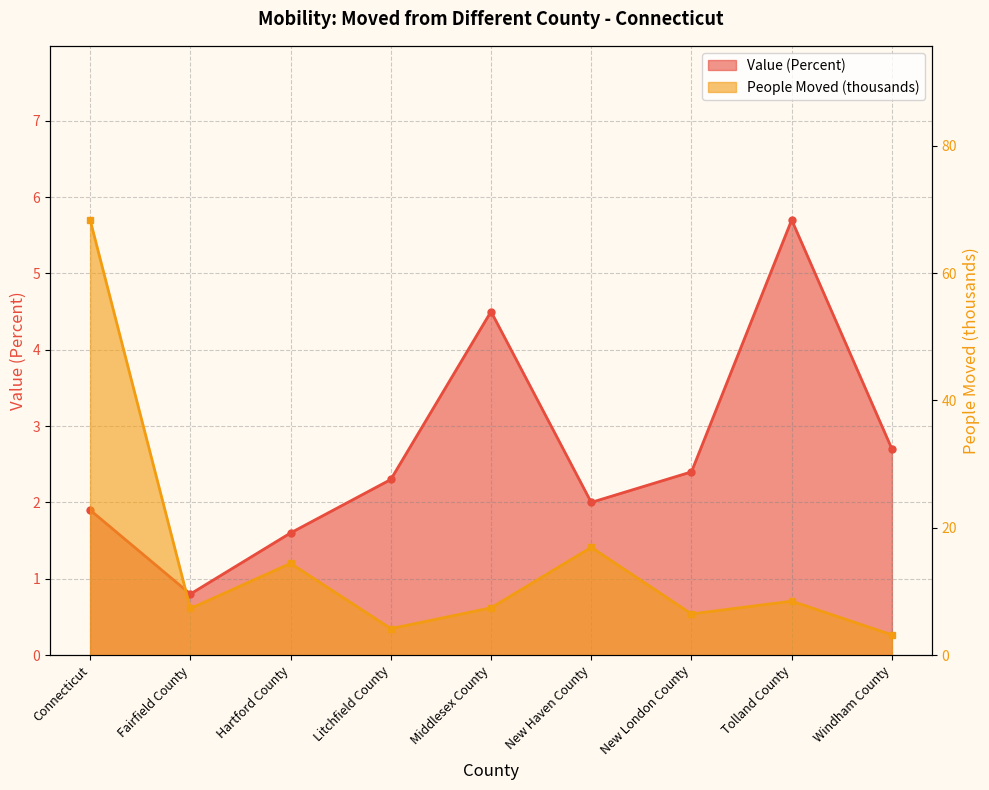

Which series changed the most between New Haven County and New London County?

People (Moved)